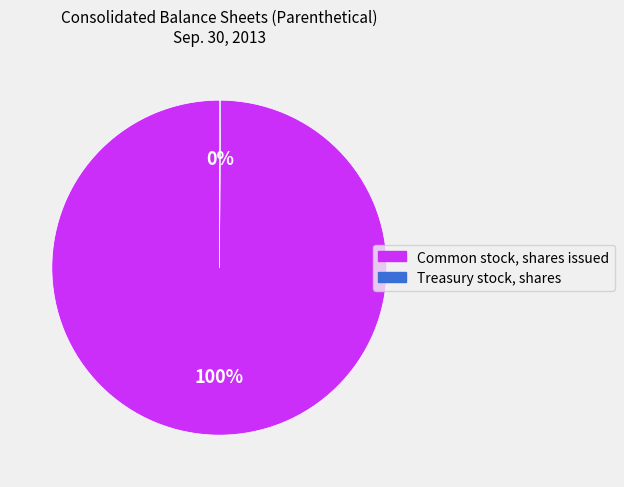

What is the largest slice in the pie chart?

Common stock, shares issued